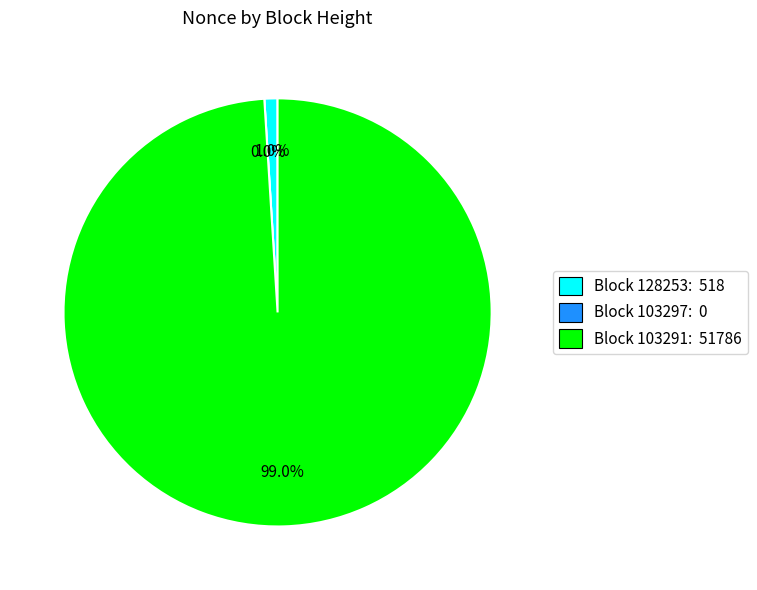

Is there any slice that represents more than half of the pie?

Yes